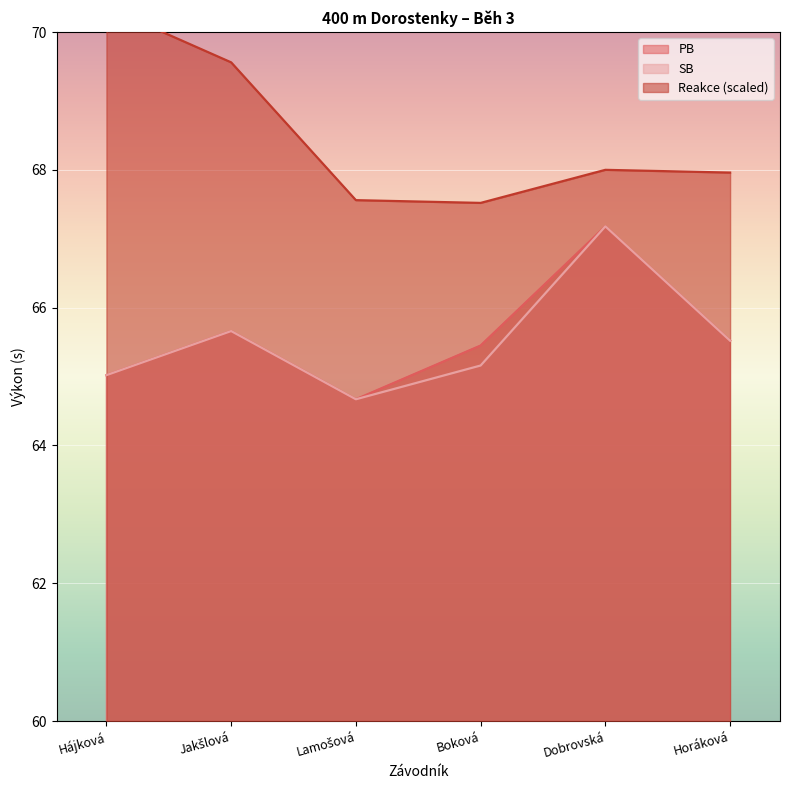

How many data points in Reakce are less than 68?

3